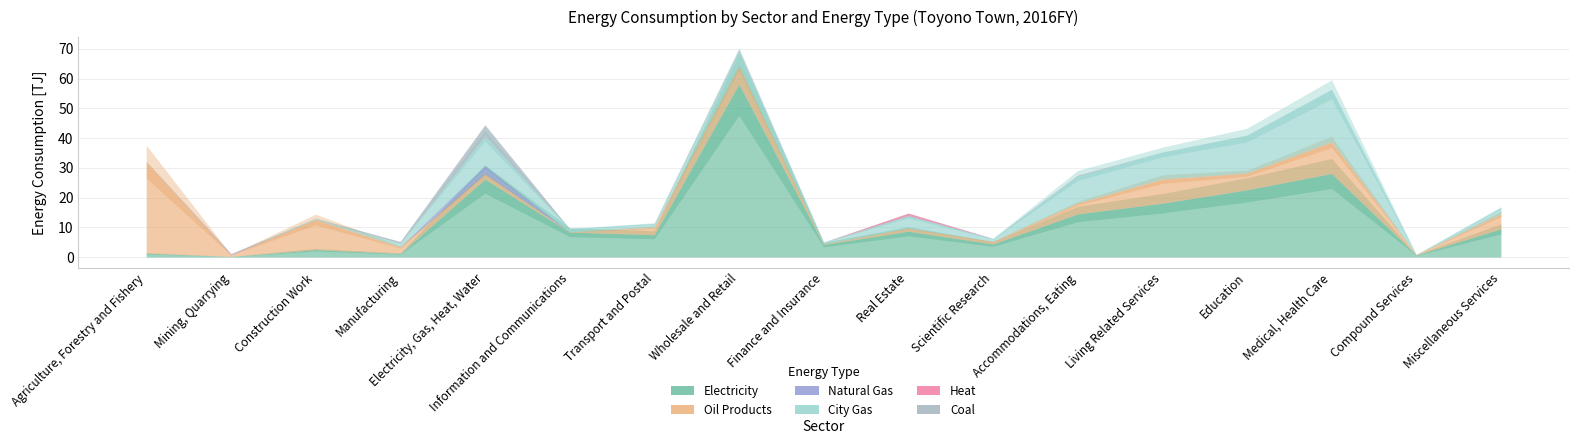

Which category has the highest value in the Coal series?

Electricity, Gas, Heat, Water